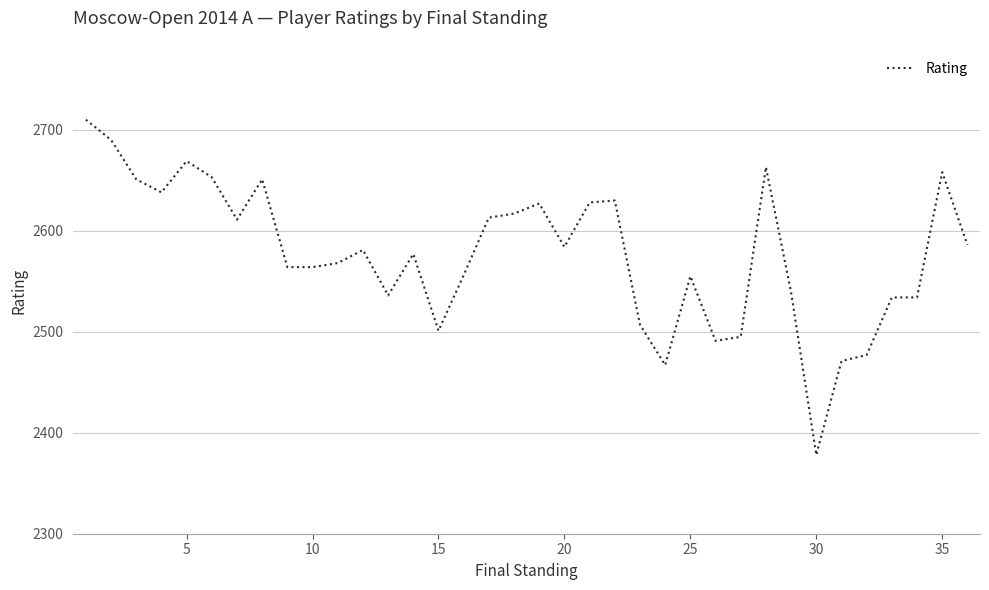

What is the minimum value shown in the chart?

2378